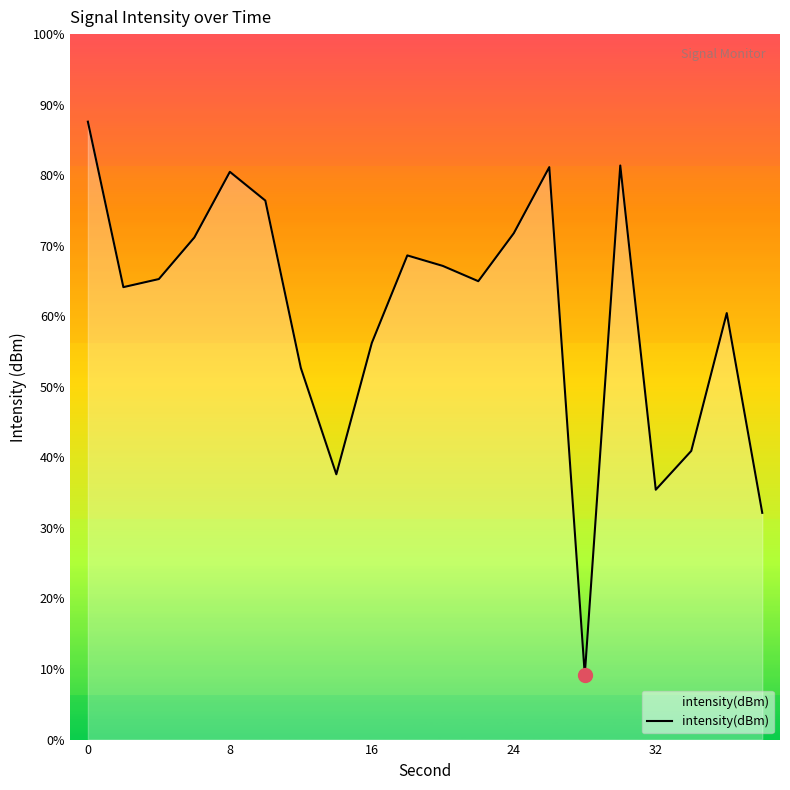

The value at 7 is -230.7. True or false?

False